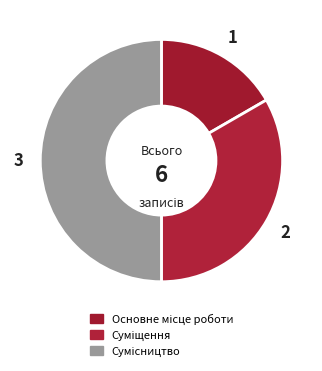

Rank the categories by value from lowest to highest.

Основне місце роботи, Суміщення, Сумісництво